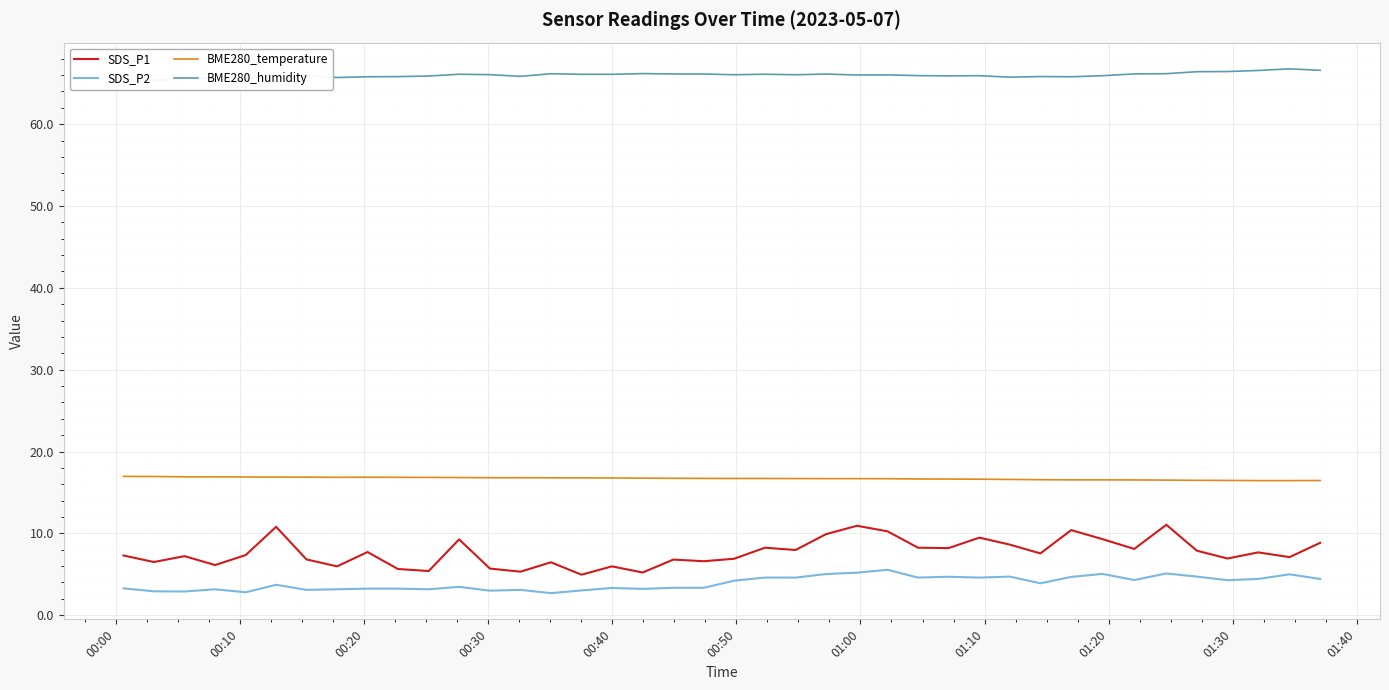

True or false: SDS_P1 and SDS_P2 cross at least once.

False